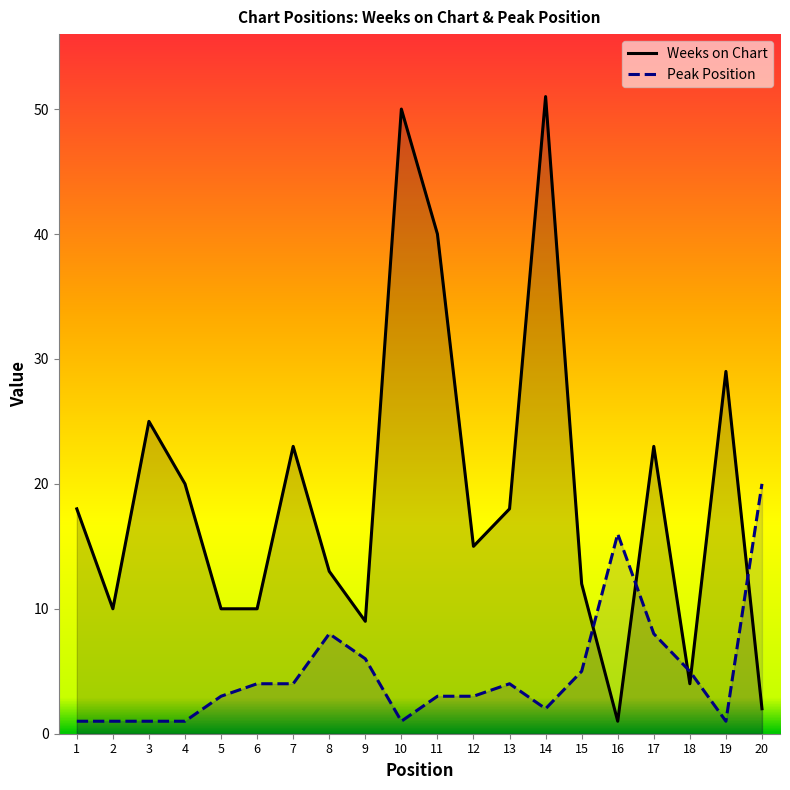

What is the average value of the Weeks on Chart series?

19